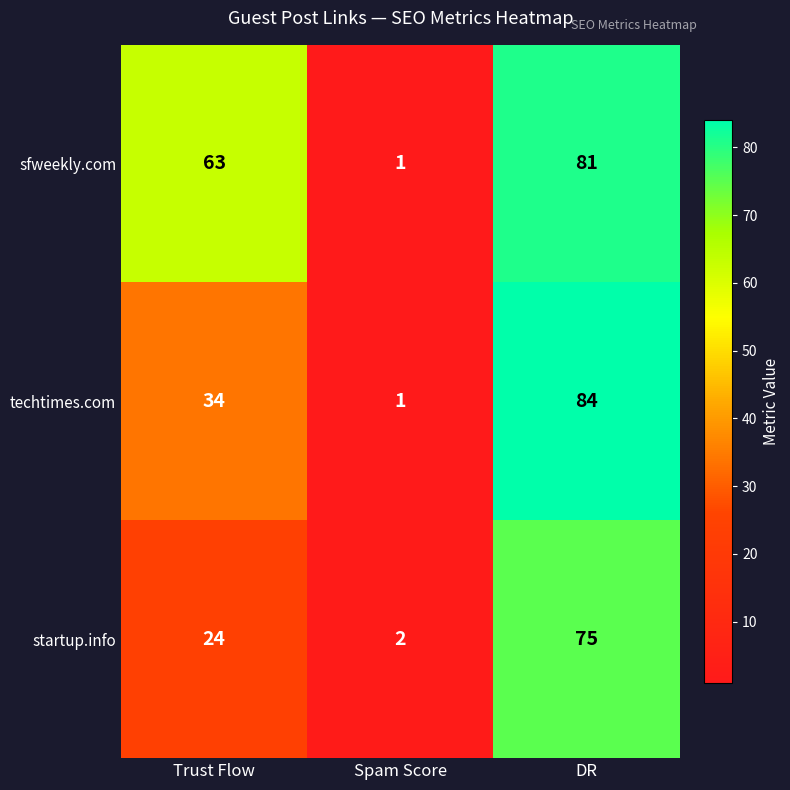

Count the number of categories in the chart.

3